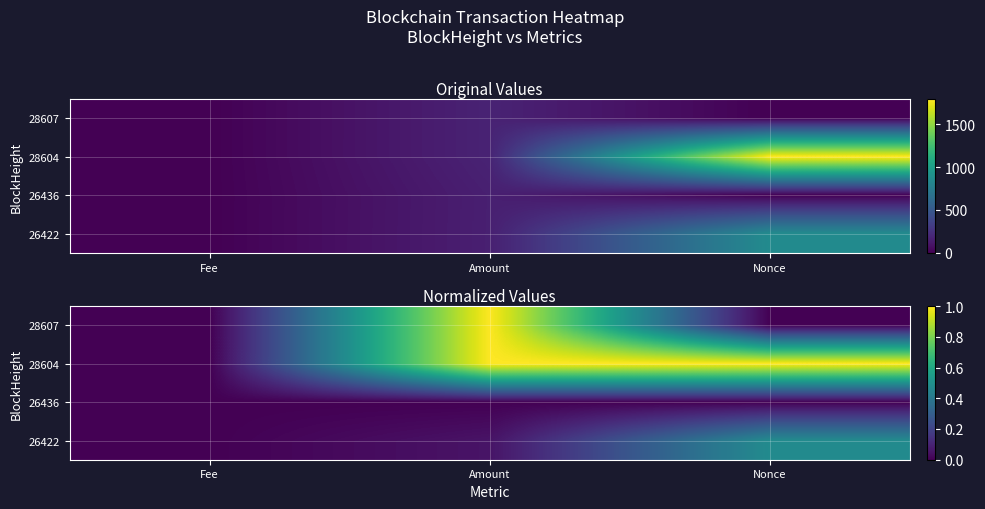

How many data points in 28607 are above 0?

2